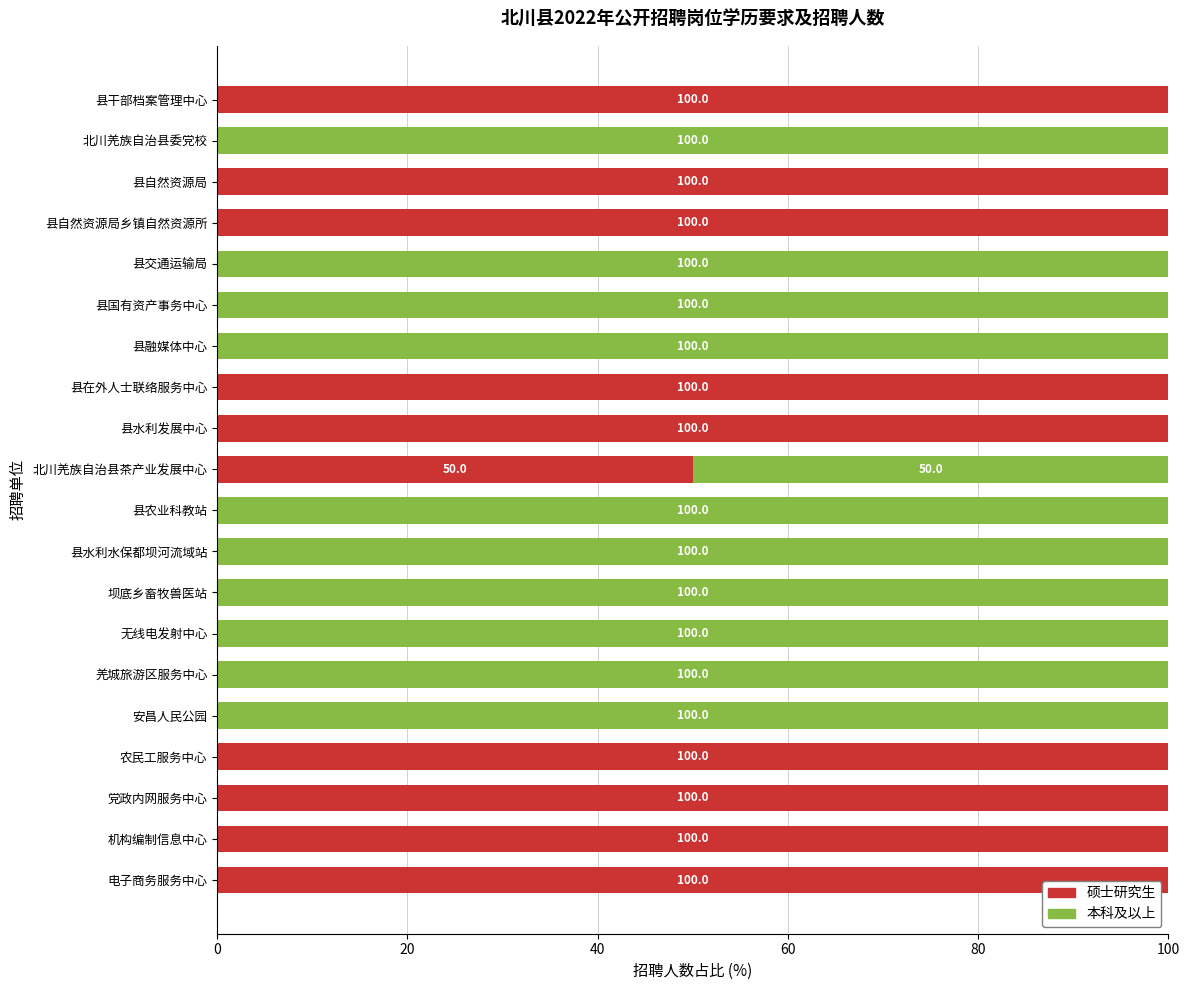

What is the total value across all series at 机构编制信息中心?

100